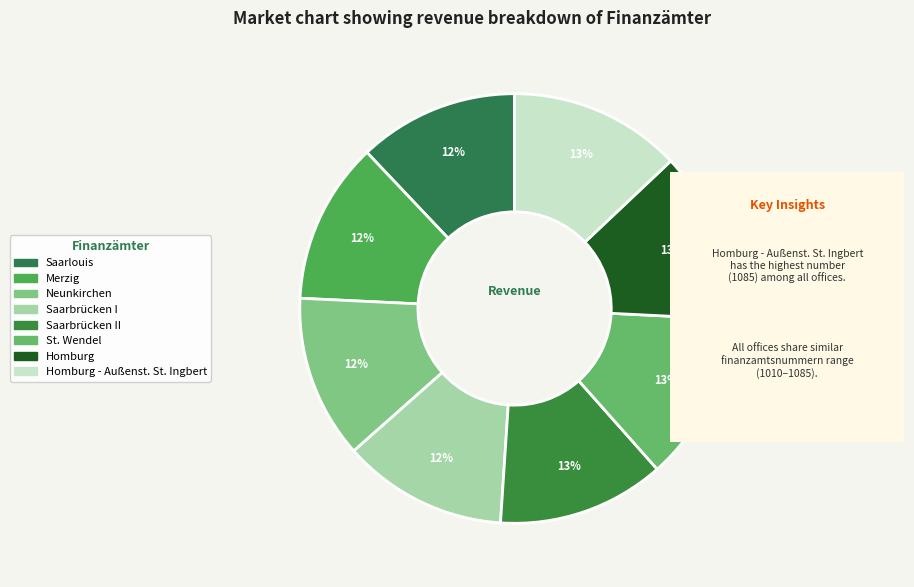

How many segments does this pie chart have?

8